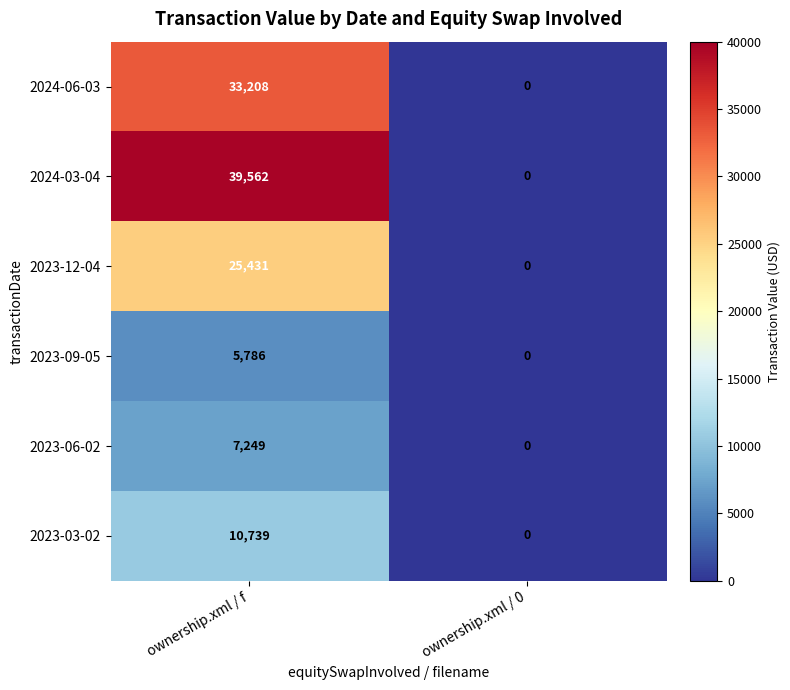

What is the difference between the highest and lowest values at ownership.xml / f?

33776